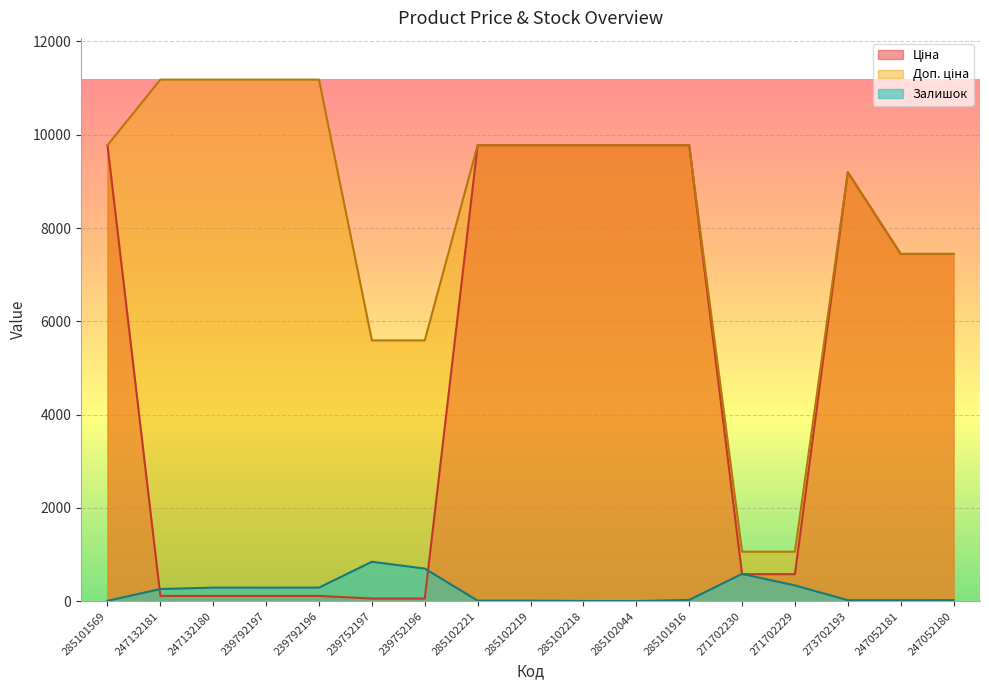

Which category has the highest value across all series?

247132181